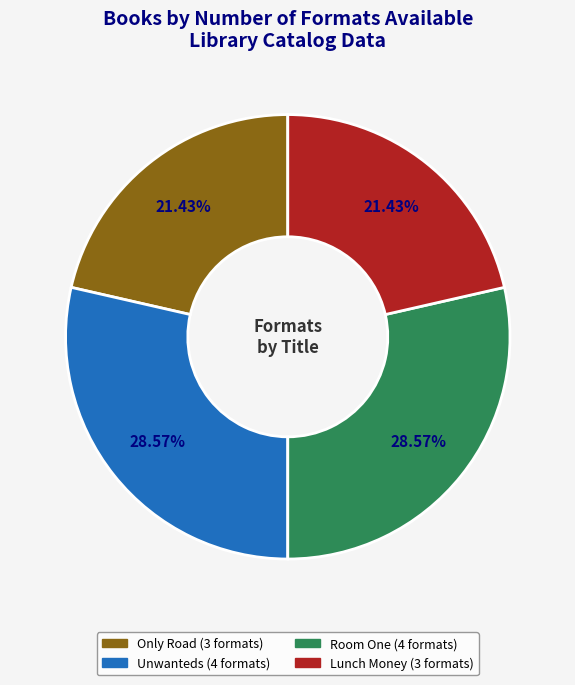

Is there any slice that represents more than half of the pie?

No